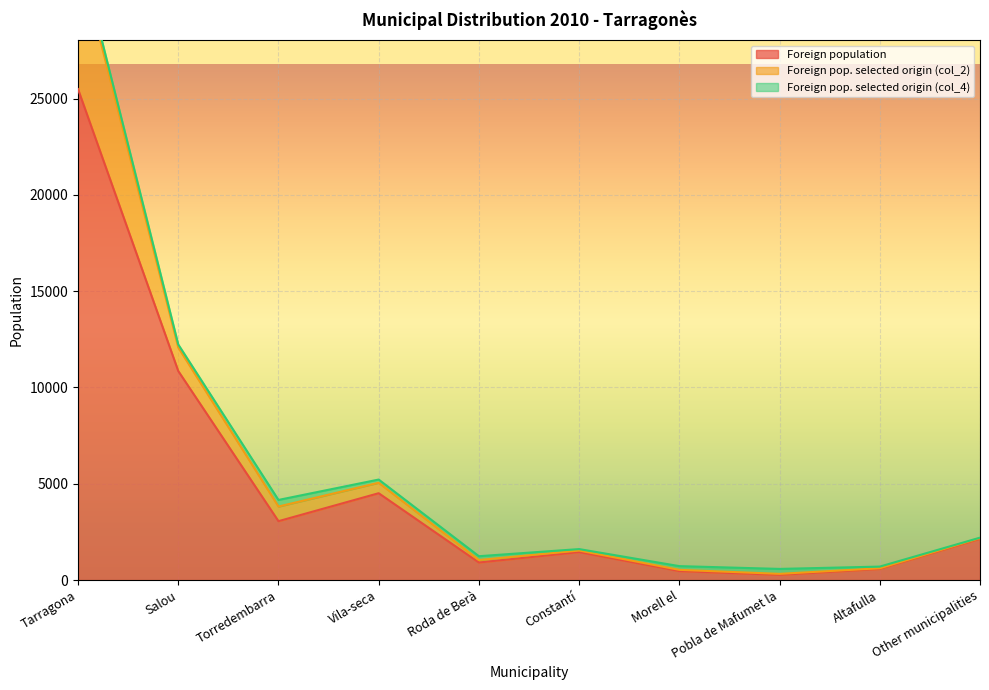

Does the chart display data point markers on the line(s)?

No